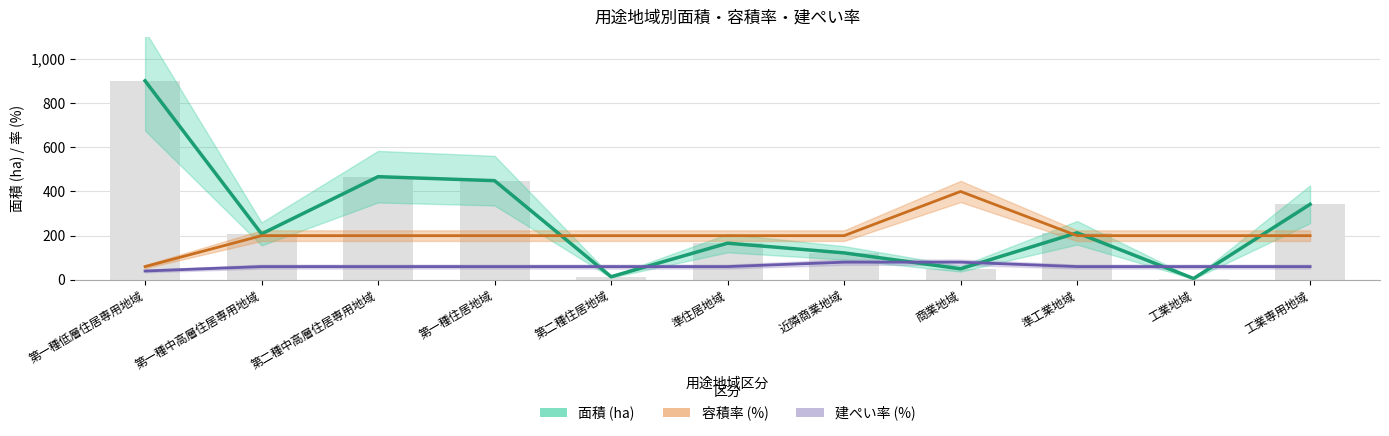

What is the difference between the maximum and second lowest values in the 容積率 (%) series?

200